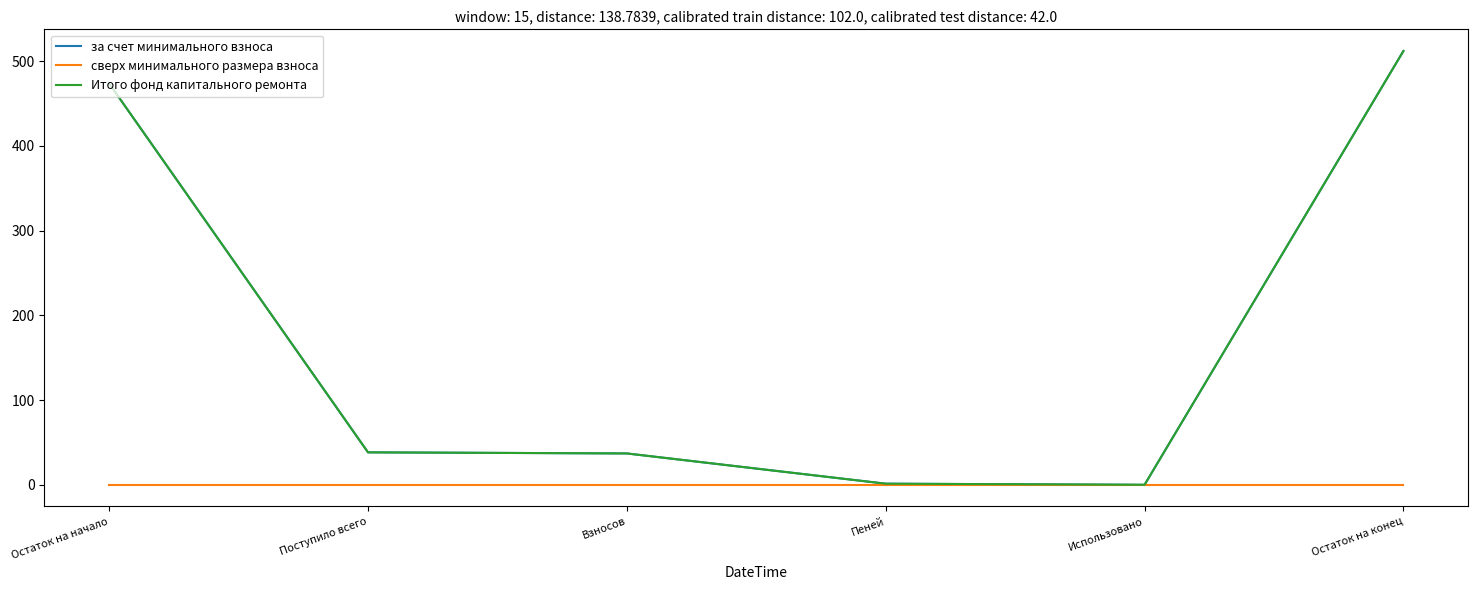

Is the value of за счет минимального взноса at Использовано greater than the value of Итого фонд капитального ремонта at Остаток на конец?

No